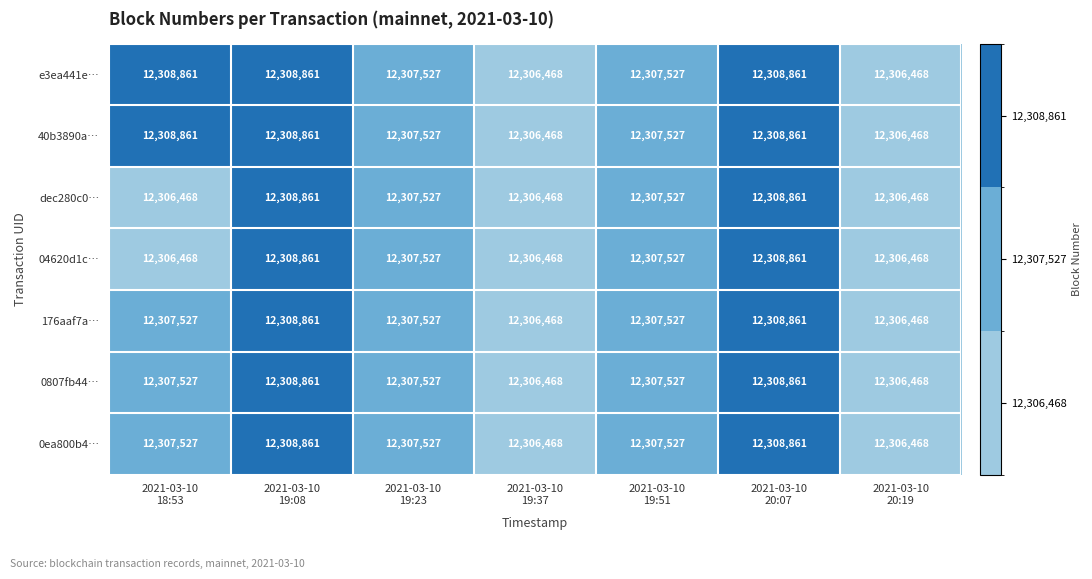

What is the greatest value displayed?

12308861